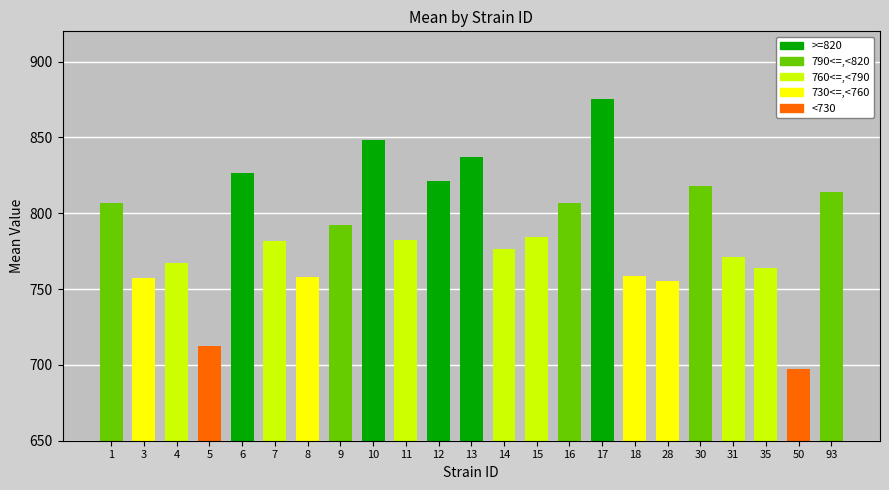

Where does the data first go above 782?

1